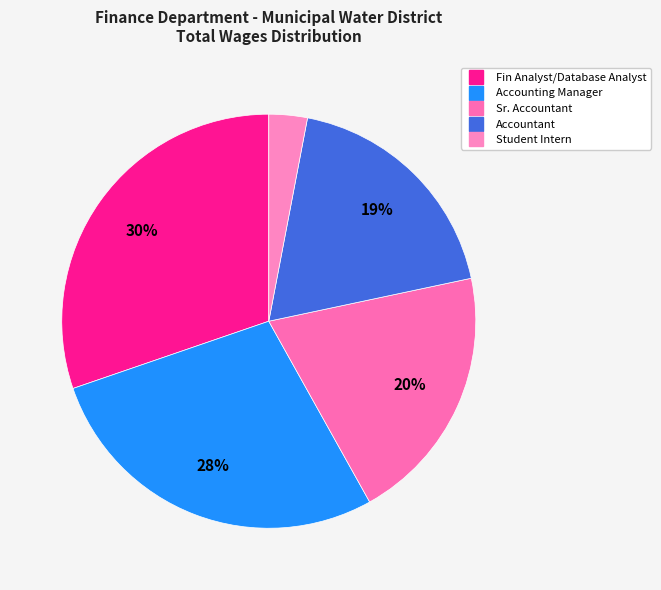

Is there a majority slice in this chart?

No